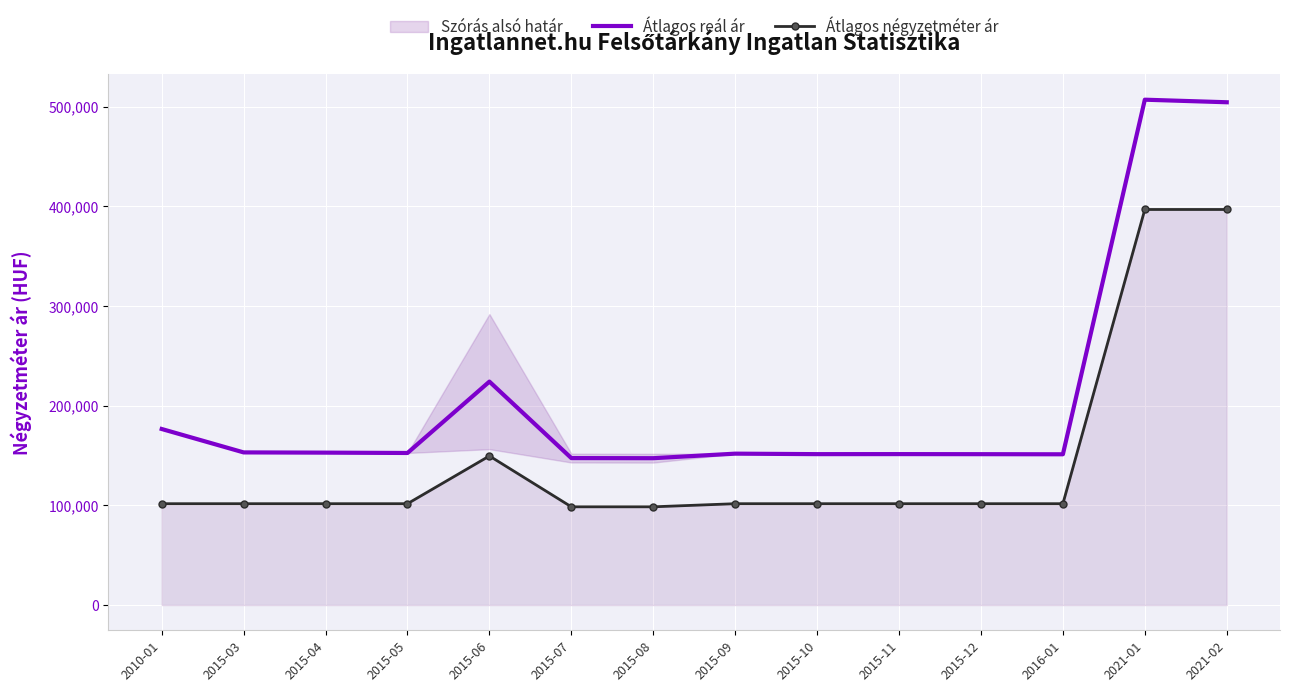

What is the value of the Átlagos reál ár point at the 6th from the left?

147482